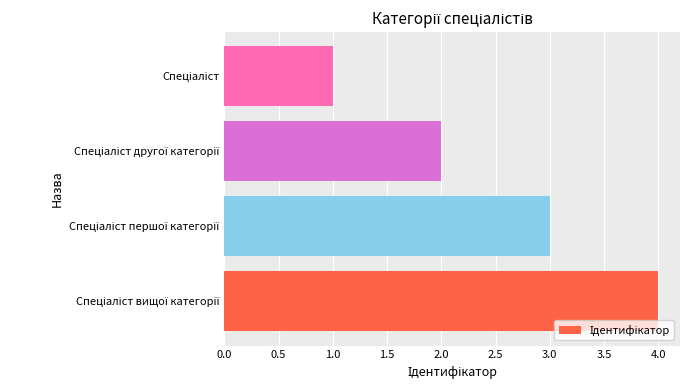

Reading bottom to top, extract all data points from this chart.

4	3	2	1